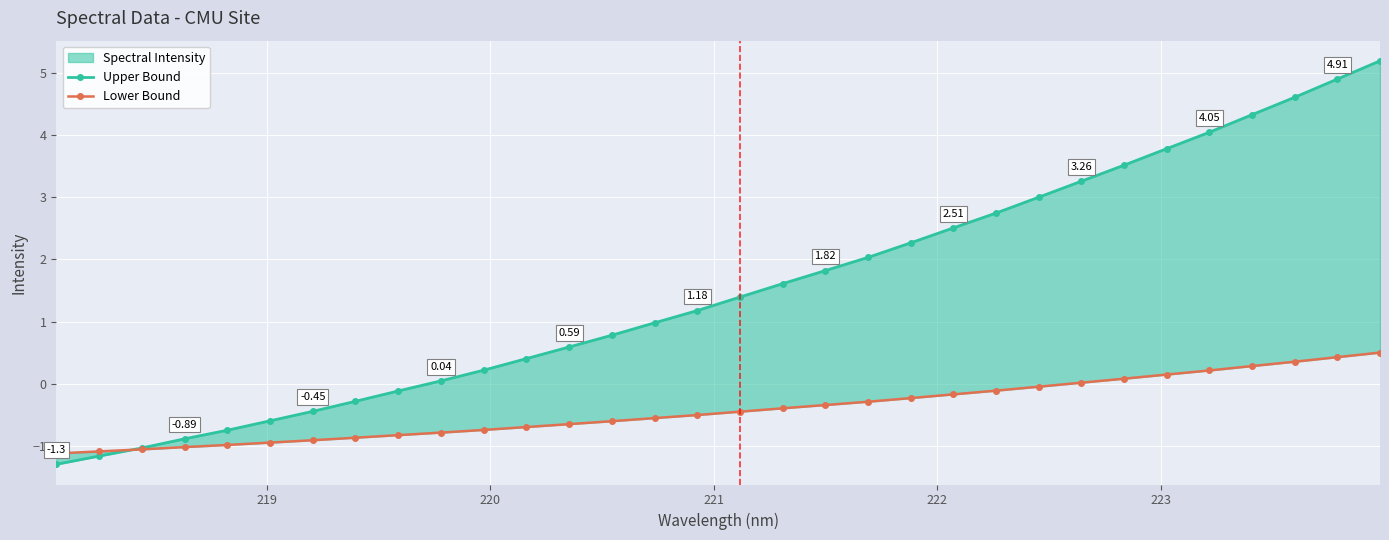

What is the greatest value displayed?

5.2